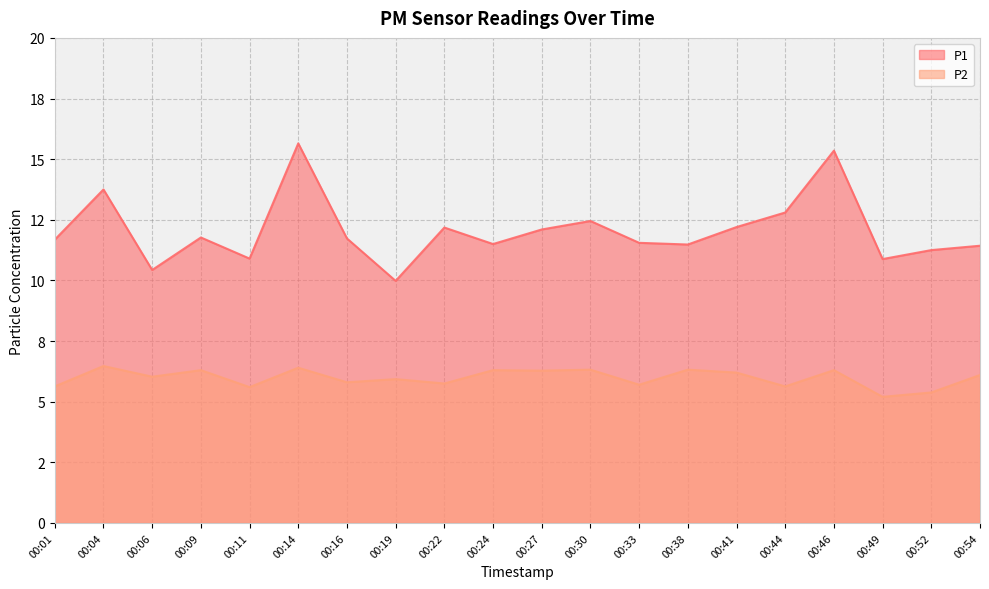

List the series in order of their overall mean, lowest first.

P2, P1